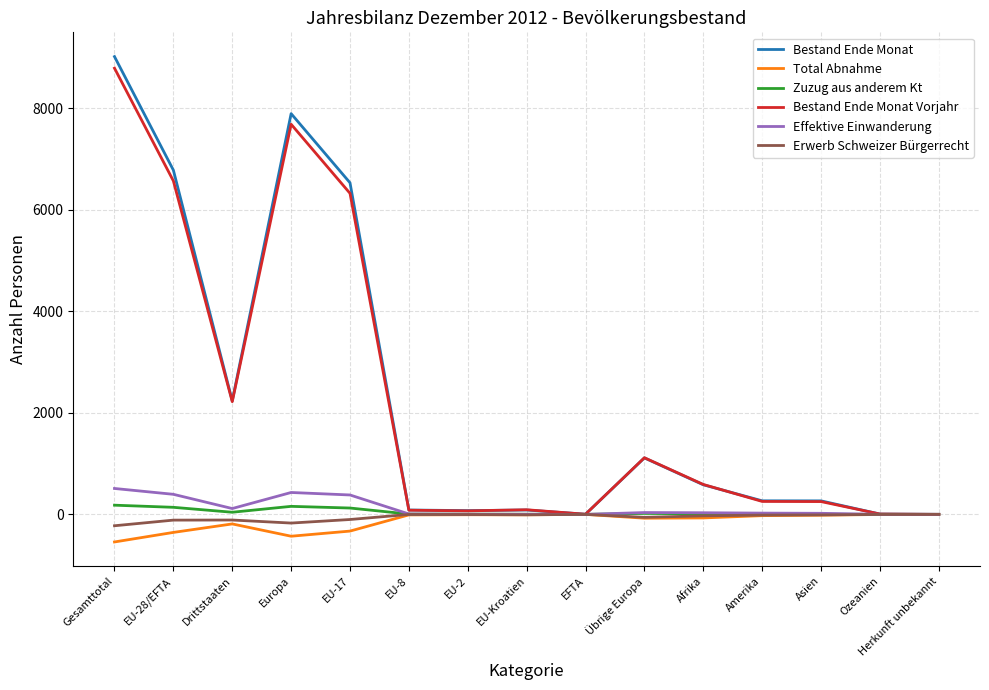

At which category does Zuzug aus anderem Kt reach its first local valley?

Drittstaaten